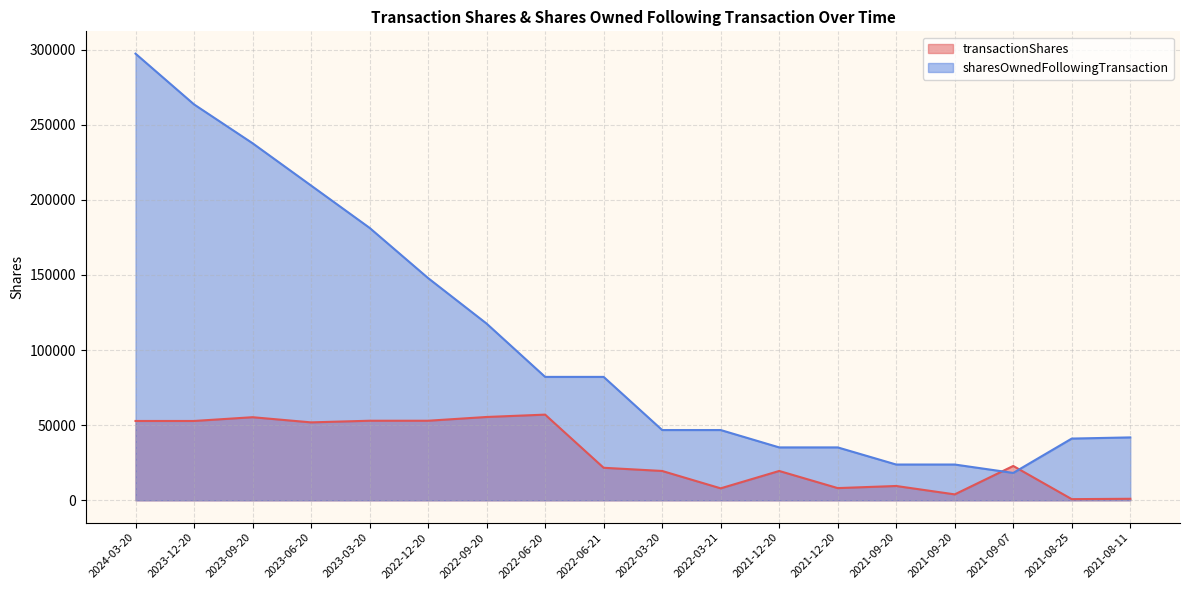

Reading left to right, transcribe all the data shown in this chart.

transactionShares: 52812	52813	55312	51875	52969	52969	55468	57032	21655	19531	7971	19532	8130	9530	3946	22864	774	1013
sharesOwnedFollowingTransaction: 297311	263540	237691	209524	181352	147922	117624	82154	82154	46777	46777	35217	35217	23815	23815	18231	41095	41869